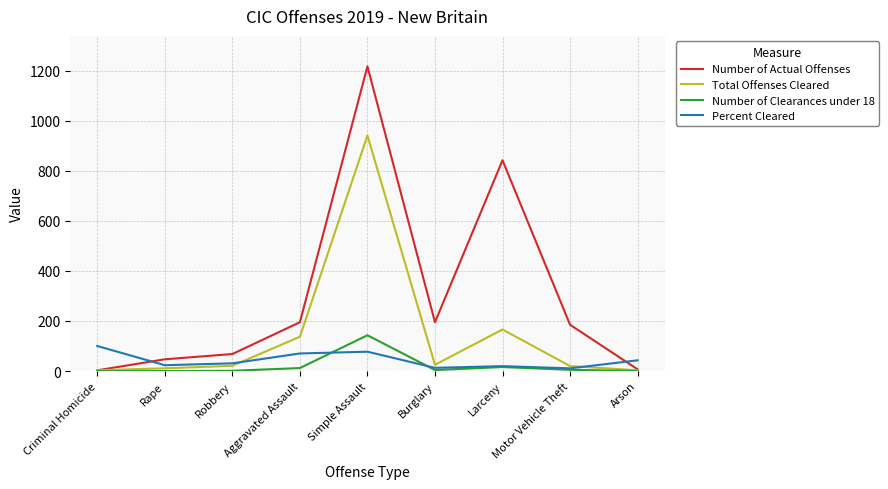

What position from the left is Rape?

2